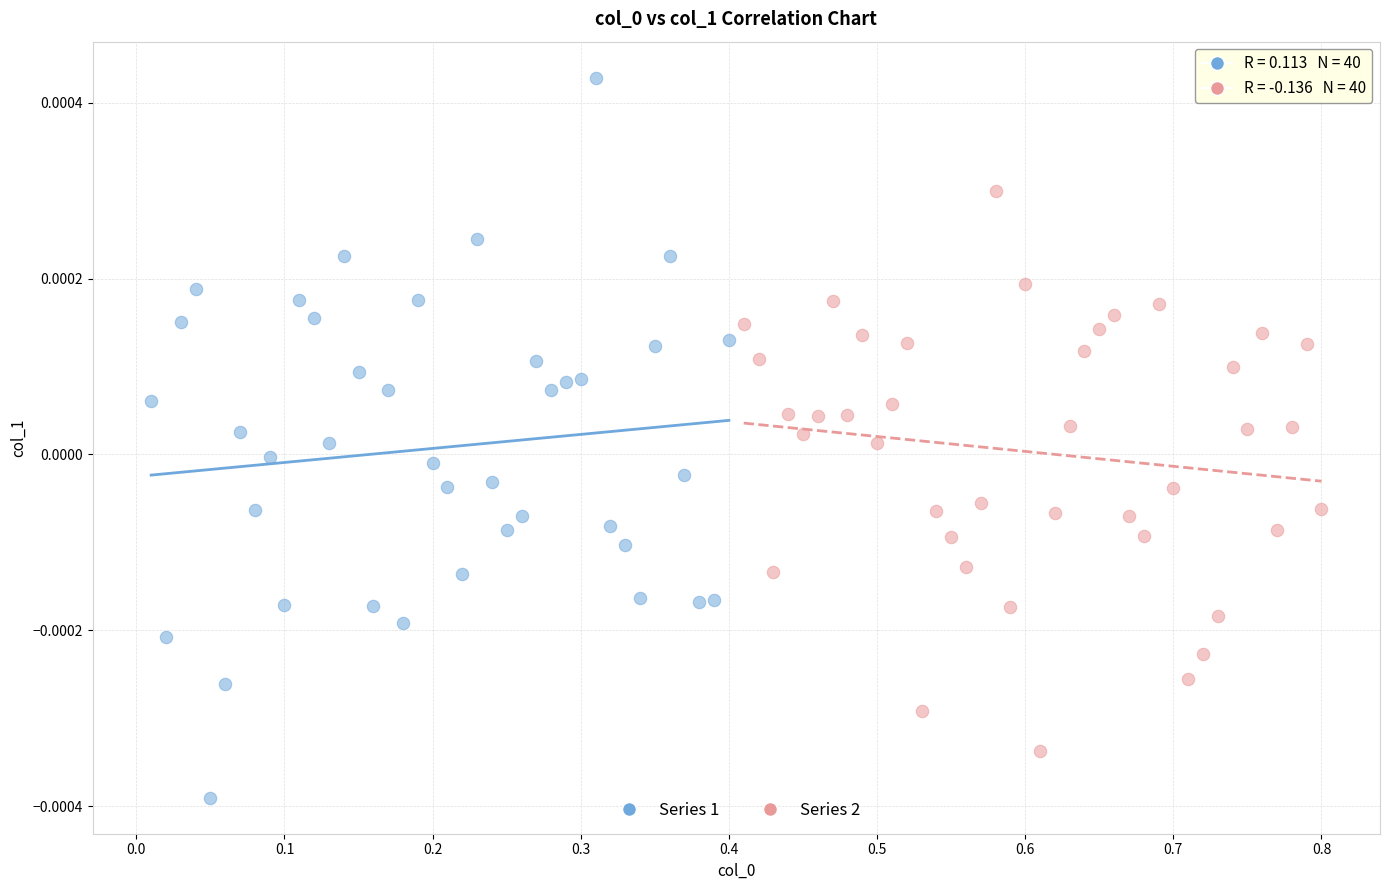

Which series has the largest Y range (max minus min)?

Series 1